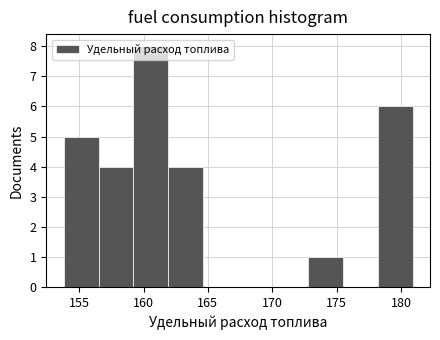

Reading left to right, transcribe this chart: for each bar, give the range it covers on the x-axis and its height. Neither the bar edges nor the heights are printed on the chart, so give them approximately, as read against the axes.

154.0 to 156.5: 5
156.5 to 159.0: 4
159.0 to 162.0: 8
162.0 to 164.5: 4
164.5 to 167.5: 0
167.5 to 170.0: 0
170.0 to 173.0: 0
173.0 to 175.5: 1
175.5 to 178.0: 0
178.0 to 181.0: 6